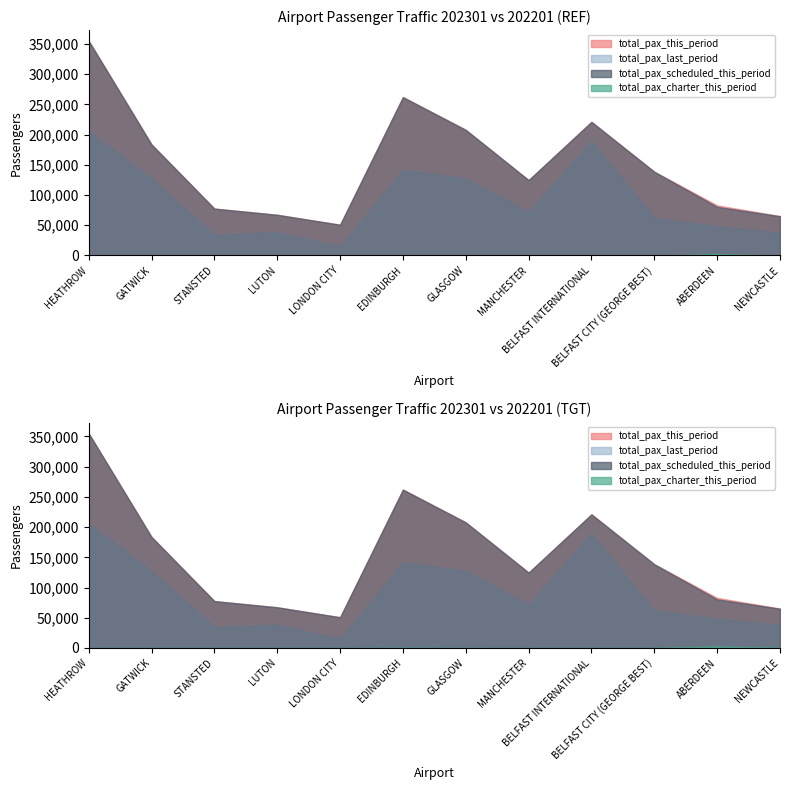

What is the sum of the total_pax_last_period values at LONDON CITY and BELFAST CITY (GEORGE BEST)?

77634